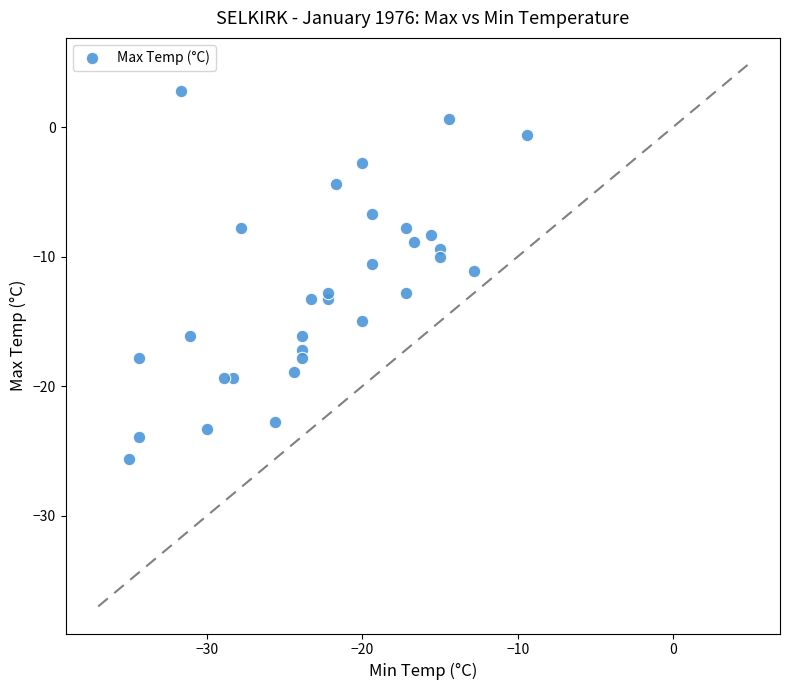

What is the range of Y values (max minus min)?

28.4